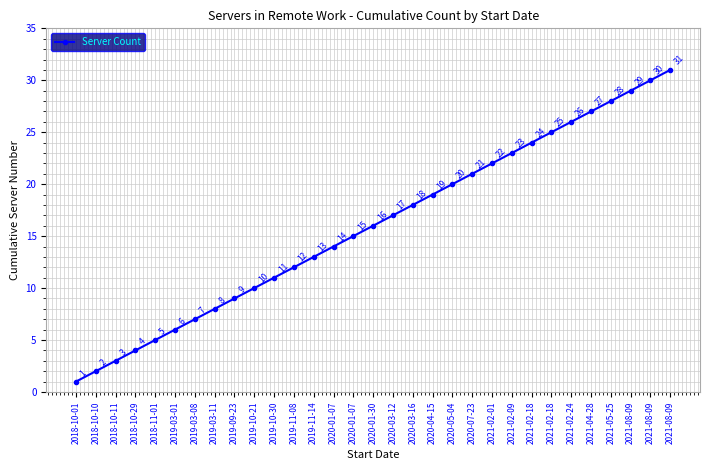

Rank the categories by value from highest to lowest.

2021-08-09, 2021-08-09, 2021-08-09, 2021-05-25, 2021-04-28, 2021-02-24, 2021-02-18, 2021-02-18, 2021-02-09, 2021-02-01, 2020-07-23, 2020-05-04, 2020-04-15, 2020-03-16, 2020-03-12, 2020-01-30, 2020-01-07, 2020-01-07, 2019-11-14, 2019-11-08, 2019-10-30, 2019-10-21, 2019-09-23, 2019-03-11, 2019-03-08, 2019-03-01, 2018-11-01, 2018-10-29, 2018-10-11, 2018-10-10, 2018-10-01